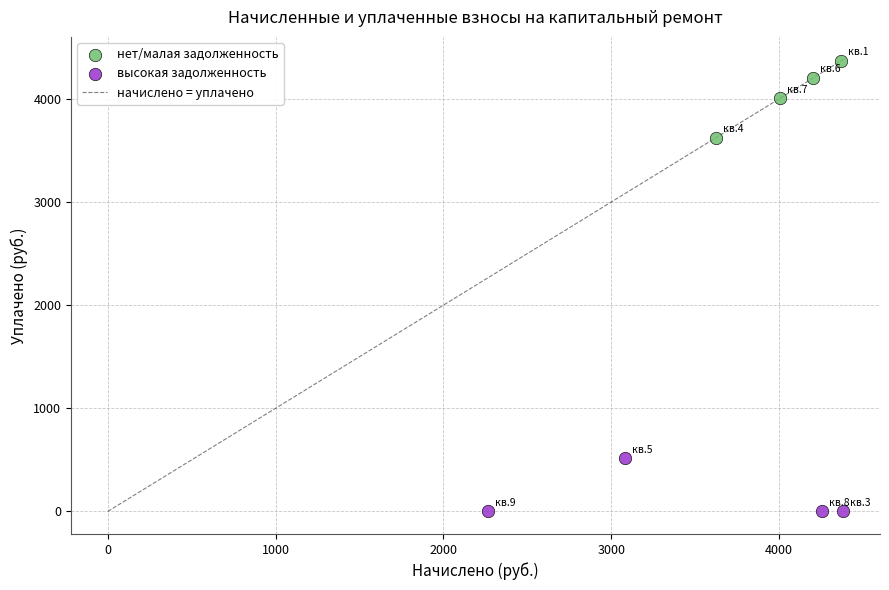

Which series has the largest Y range (max minus min)?

нет/малая задолженность